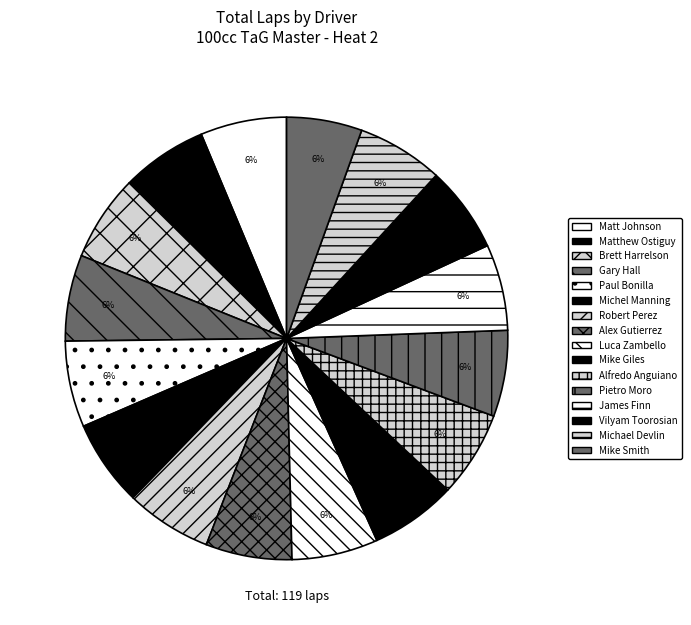

What is the ratio of the value at Gary Hall to the value at Vilyam Toorosian?

1.0